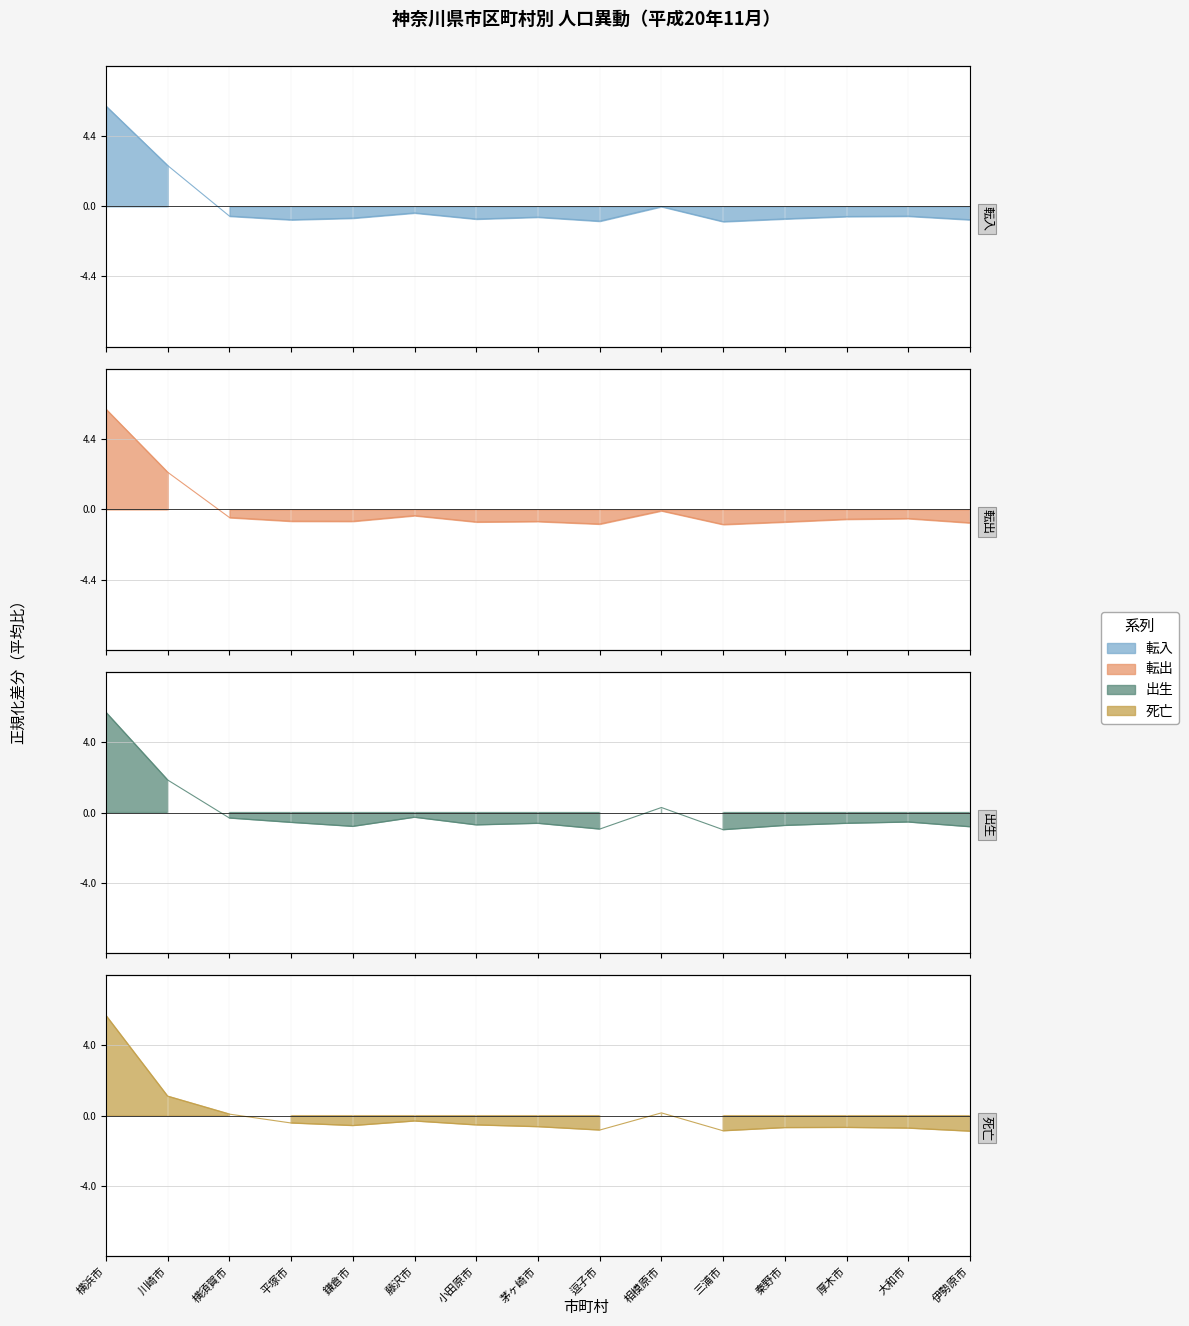

At how many categories does at least one series exceed 4?

1